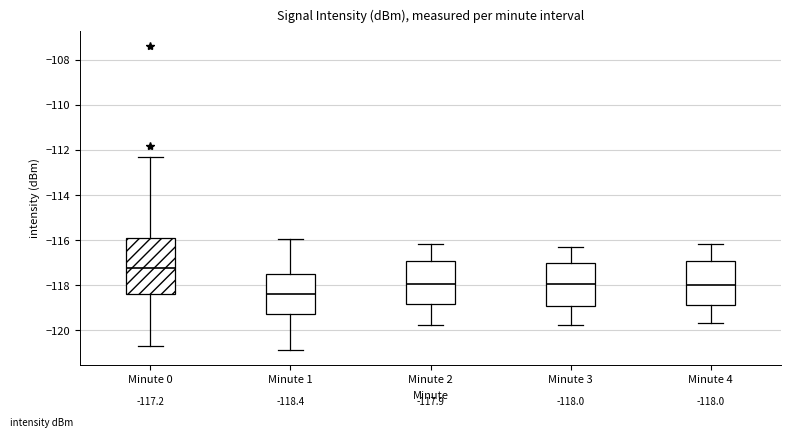

Which box's median line is the highest?

Minute 0